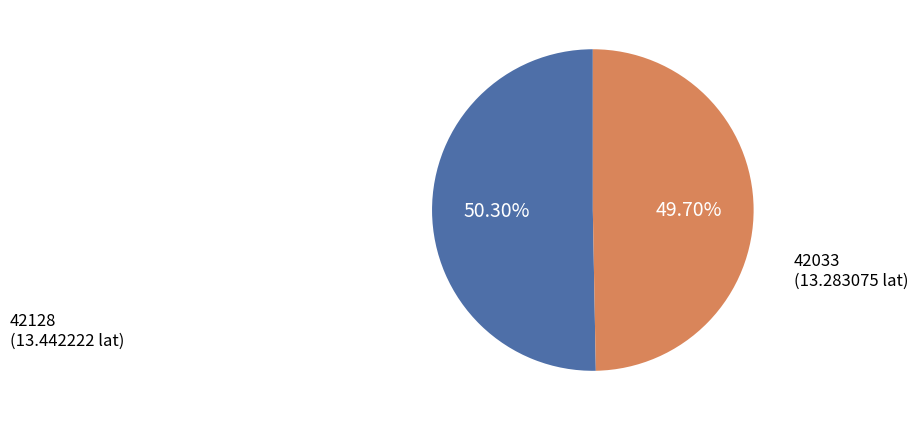

Which category accounts for the majority?

42128